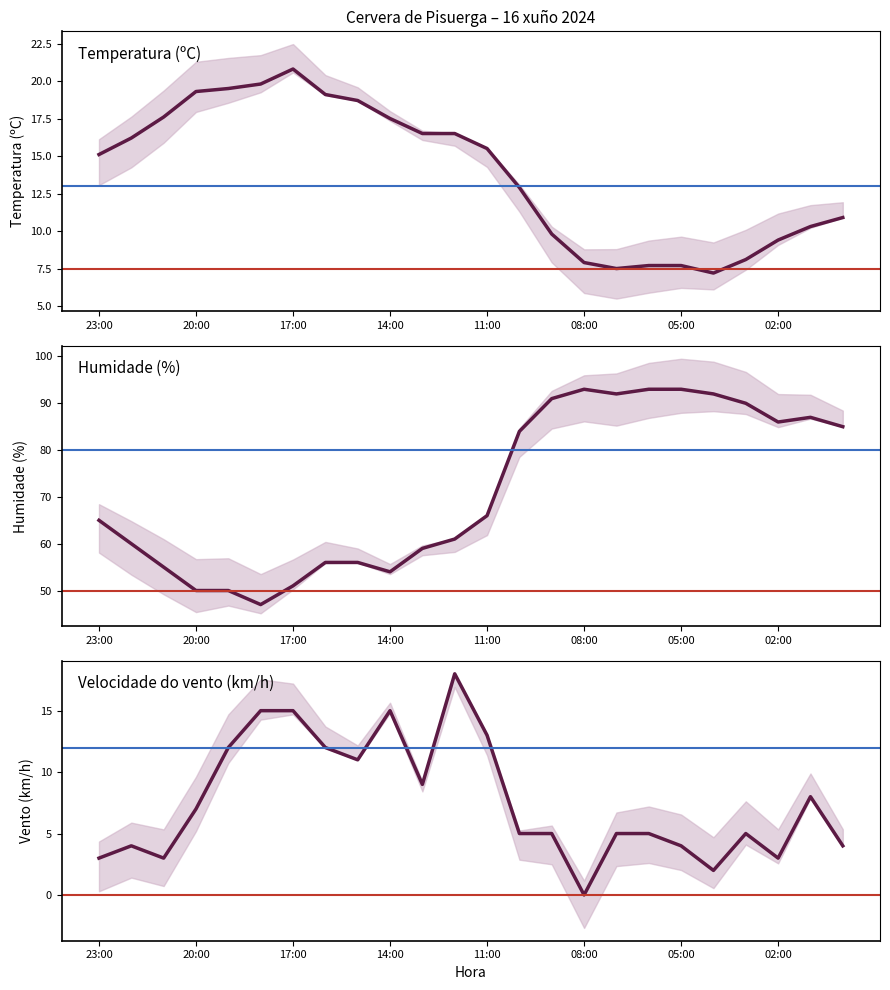

Which has a higher value, 11:00 or 14:00?

14:00